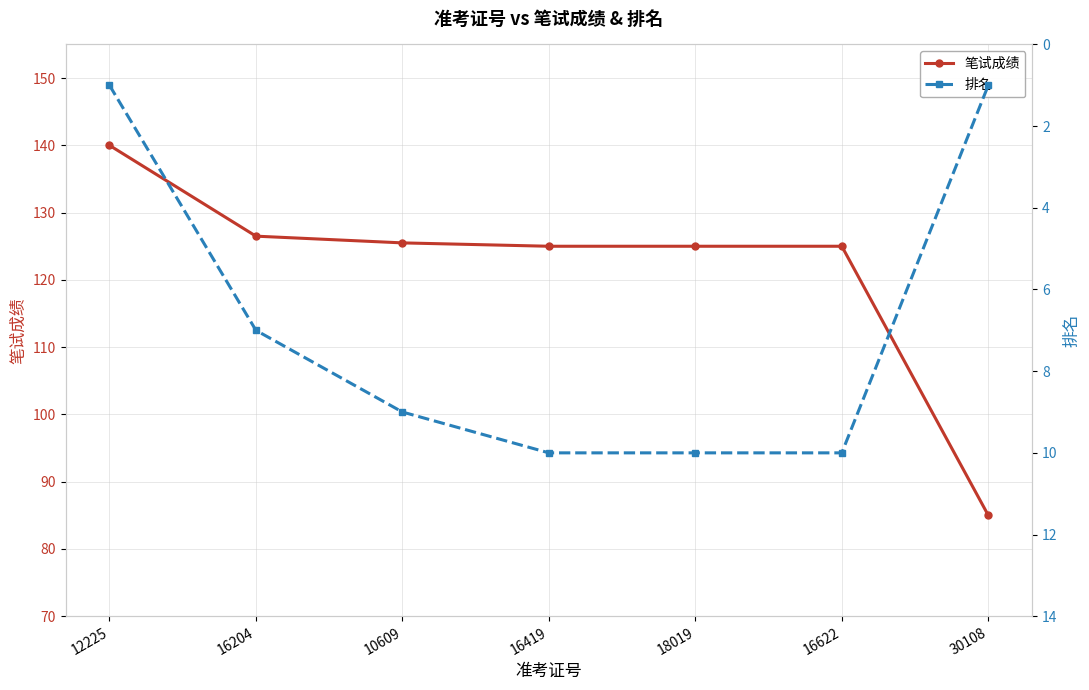

At which label is 笔试成绩 closest to 112?

16419